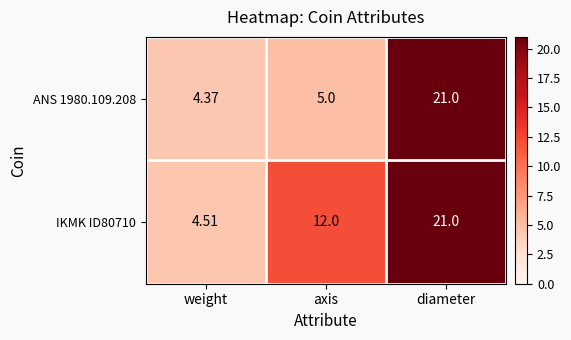

At which label does IKMK ID80710 reach its peak?

diameter